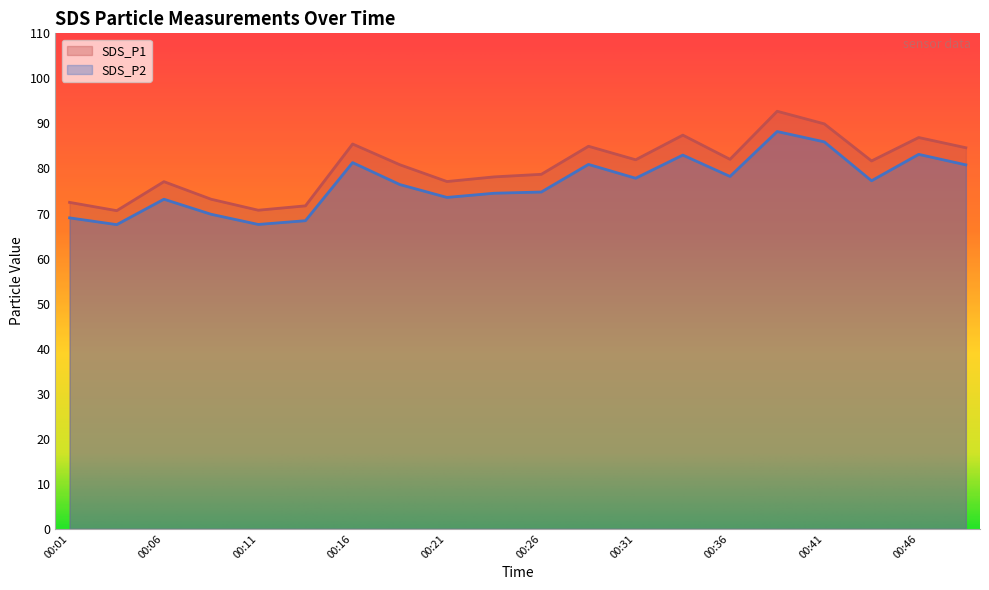

How many data points in SDS_P2 are above 77?

10